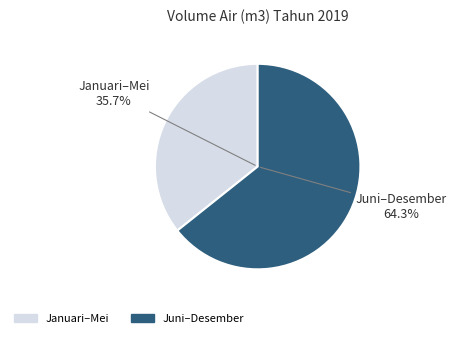

Does November account for over 50% of the chart?

No